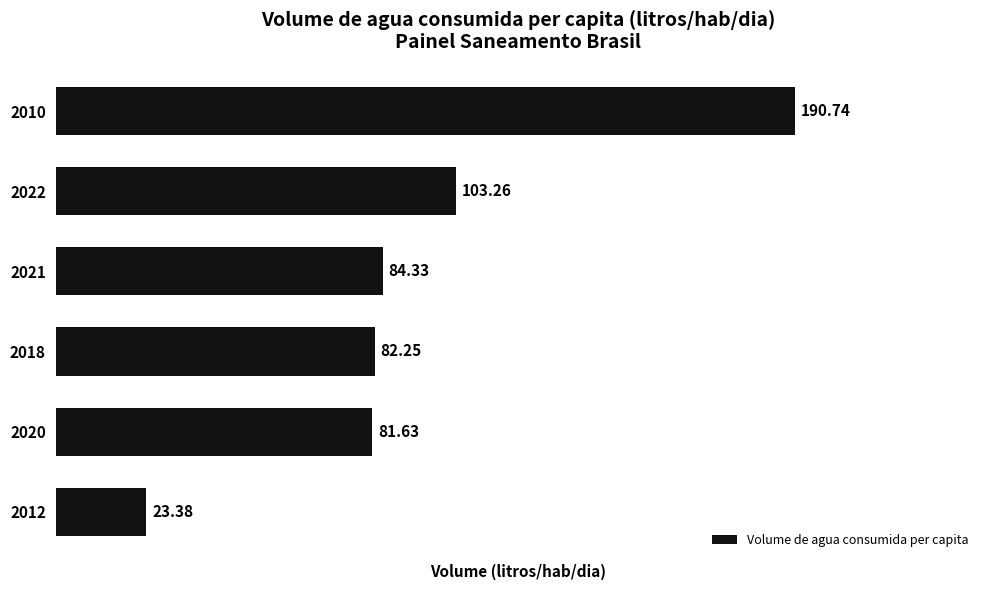

How many bars are there in total?

6